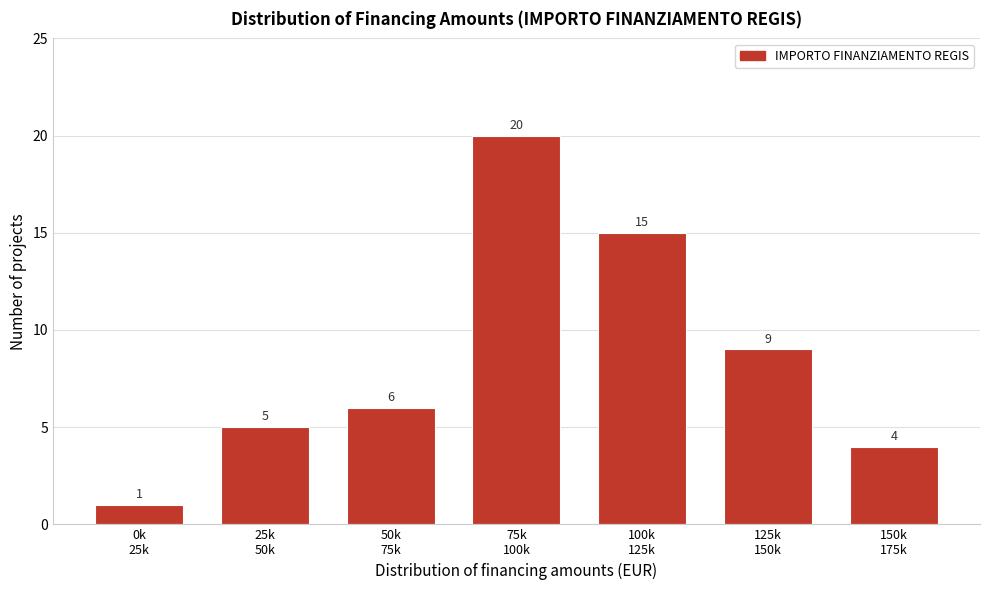

Reading left to right, extract all data points from this chart.

1	5	6	20	15	9	4